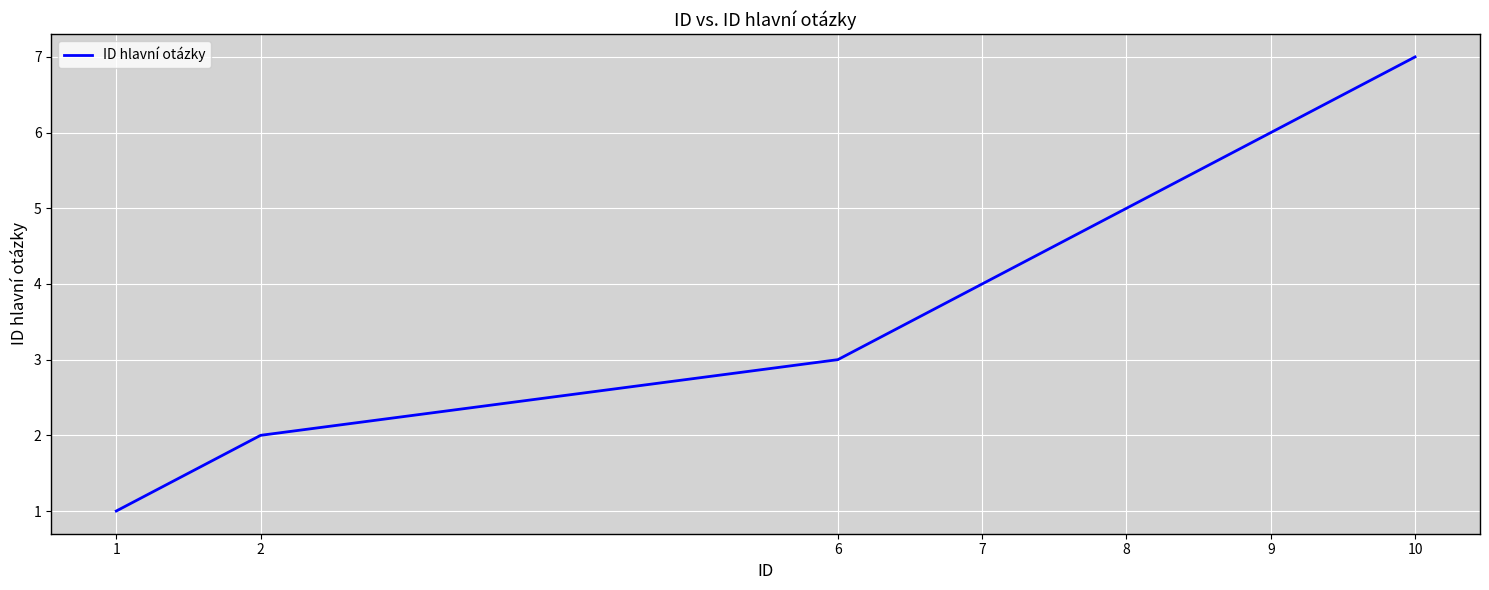

The chart shows a value of 5 at 8. True or false?

True